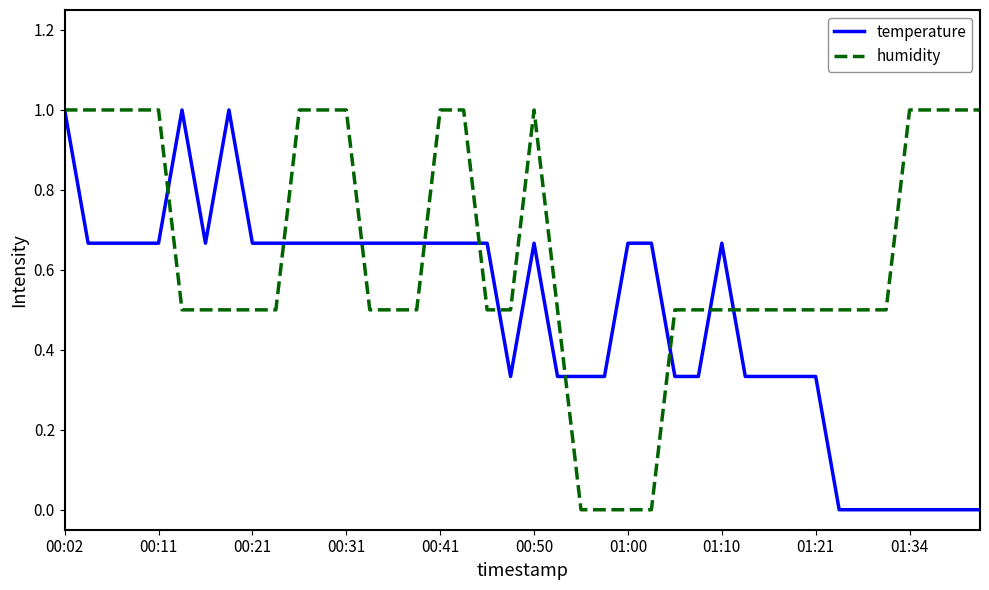

Rank the series by their average value, from highest to lowest.

humidity, temperature